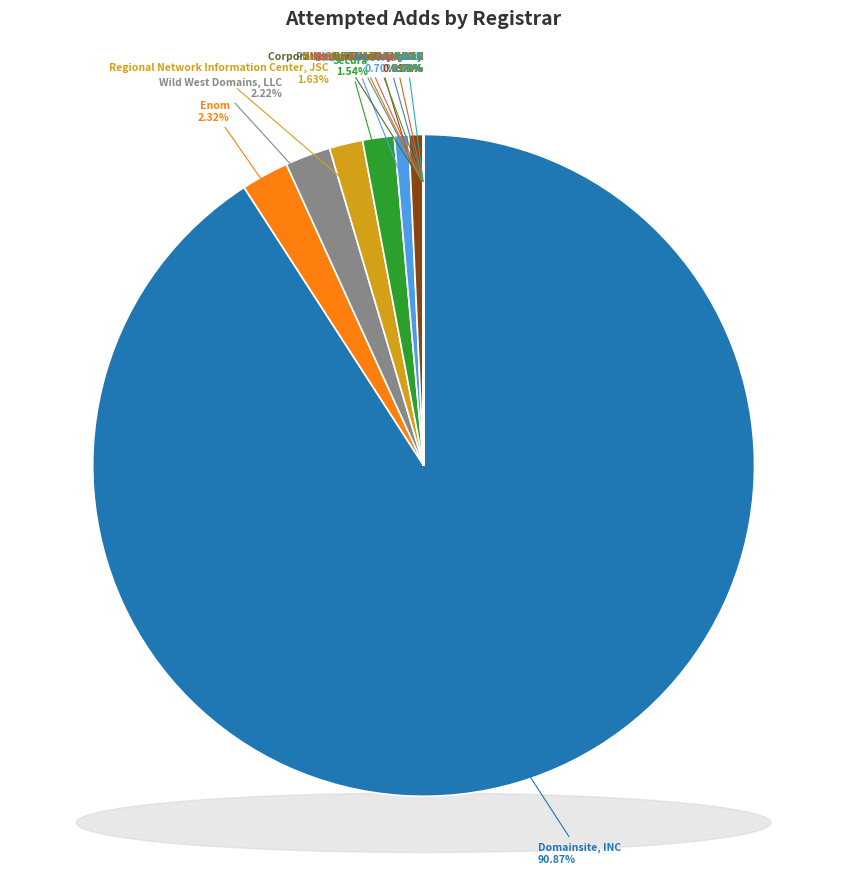

To the nearest percent, what is the difference between the Corporation Service Company and Godaddy LLC slice percentages?

1%